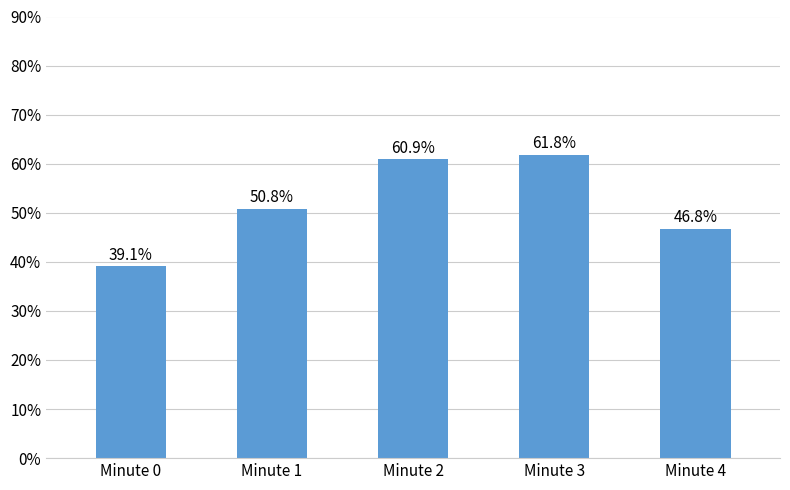

Is it true that the value at Minute 3 is 61.8?

True